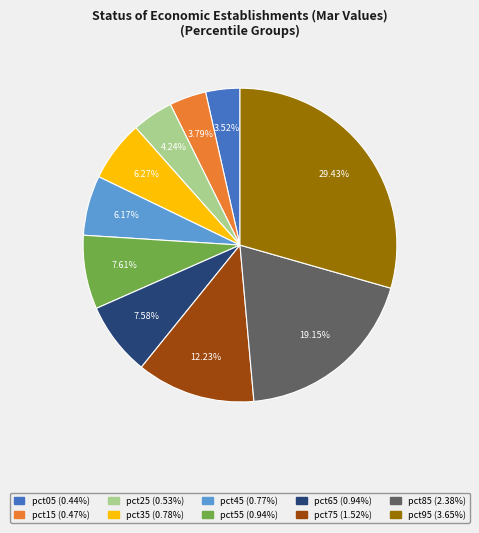

Which category has the biggest portion of the pie?

pct95